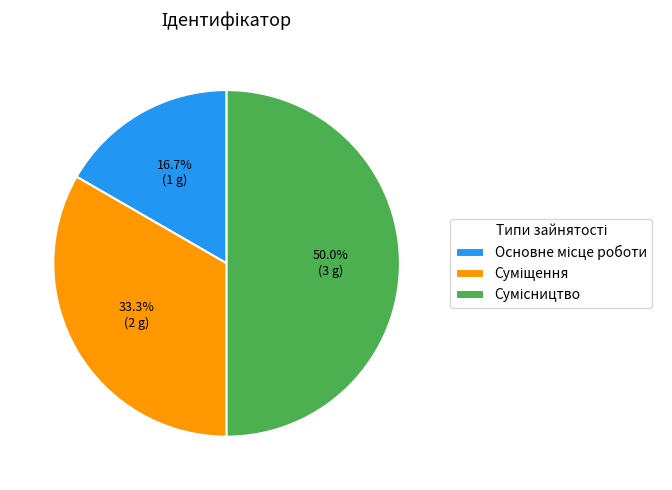

To the nearest percent, what percentage of the pie is Сумісництво?

50%